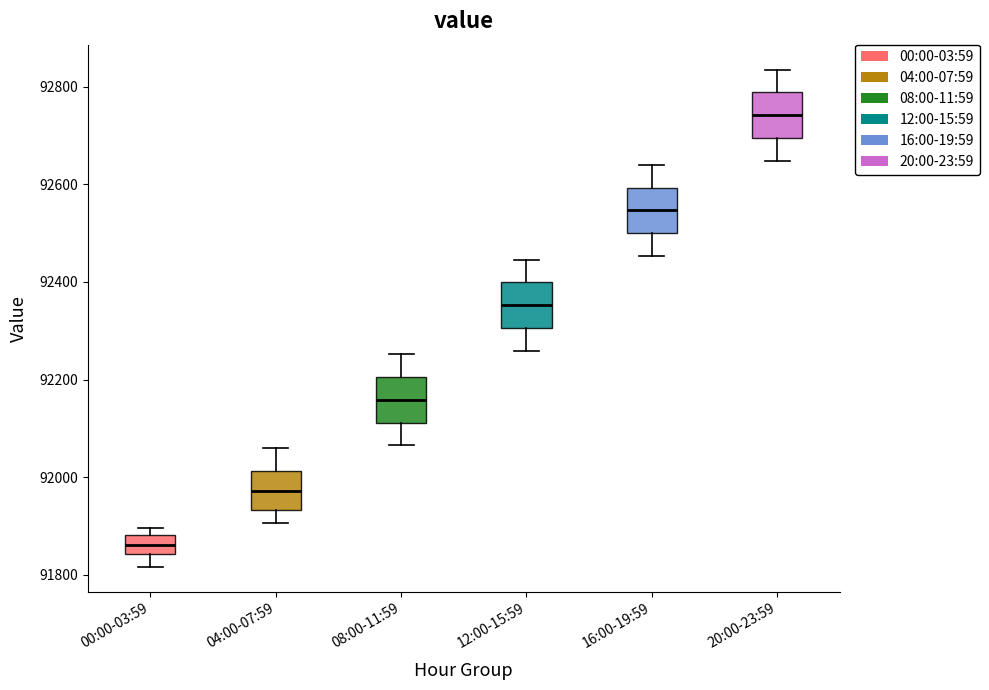

Where does the median line of the box for 08:00-11:59 sit on the y-axis? The values are not printed on the chart, so give them approximately, as read against the axis.

92160